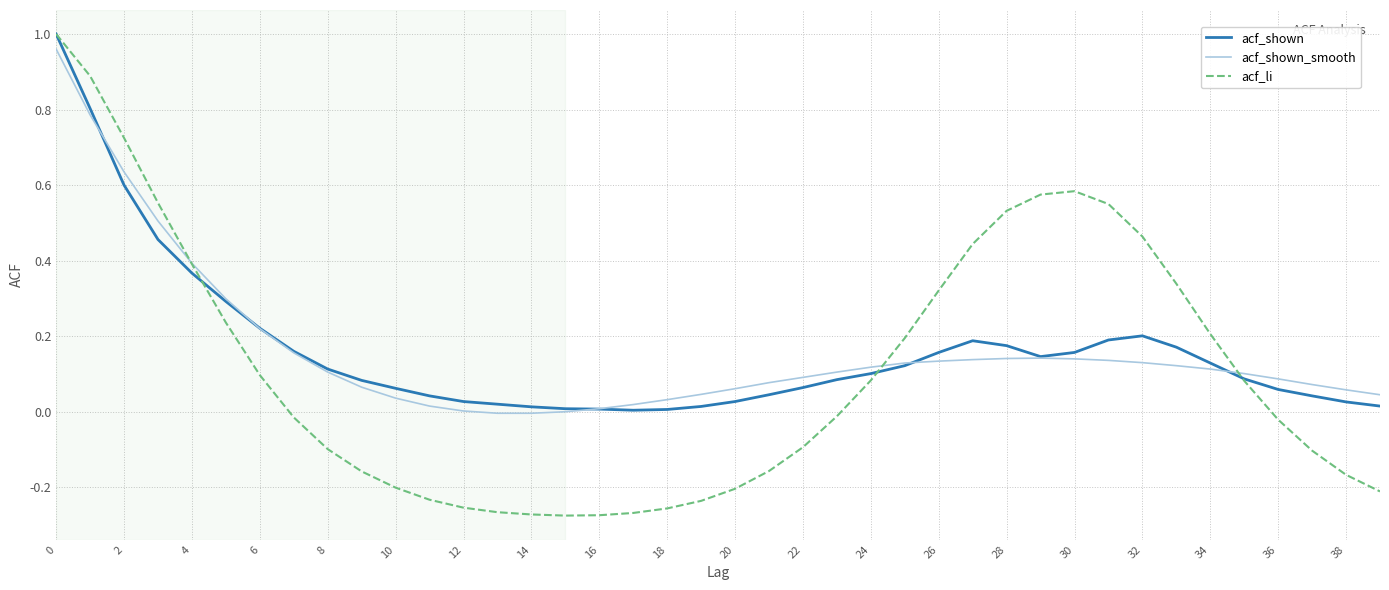

Which series has the largest range (max minus min)?

acf_li